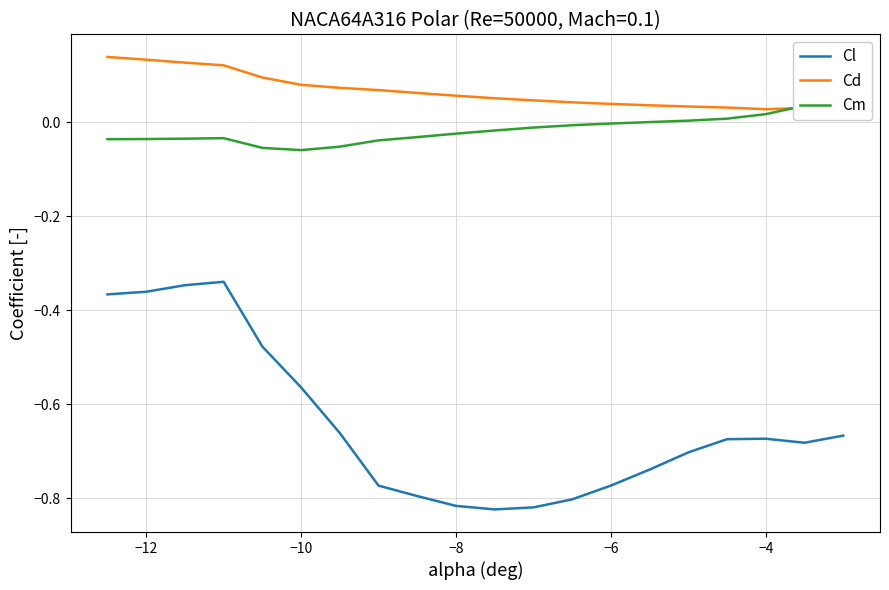

What is the smallest value displayed?

-0.8